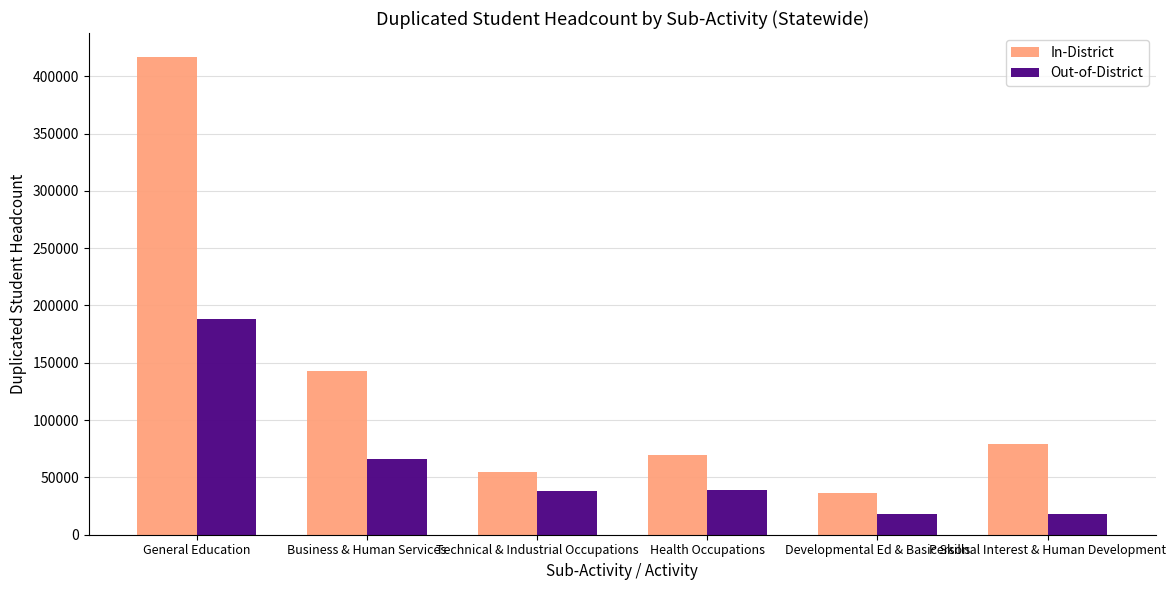

Read the In-District value at Health Occupations.

69361